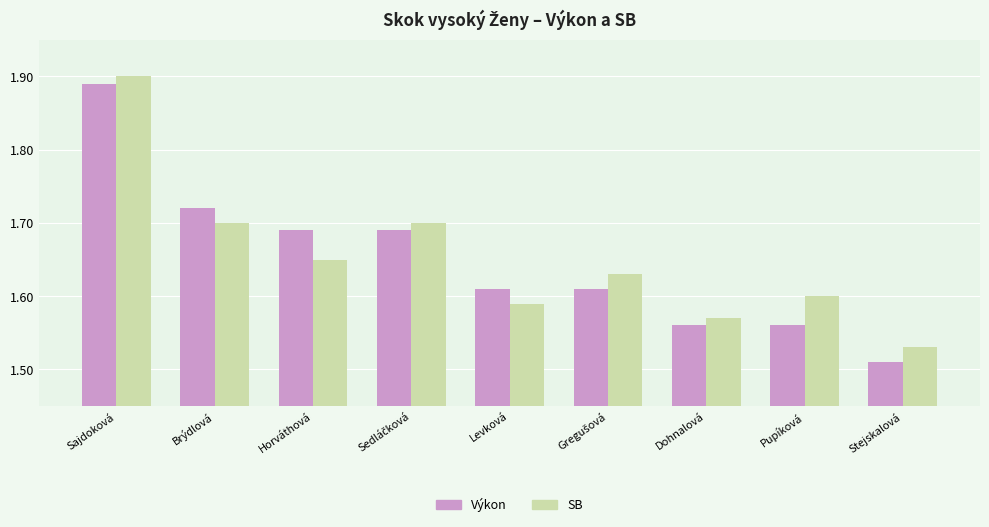

What is the sum of the SB values at Brýdlová and Dohnalová?

3.3